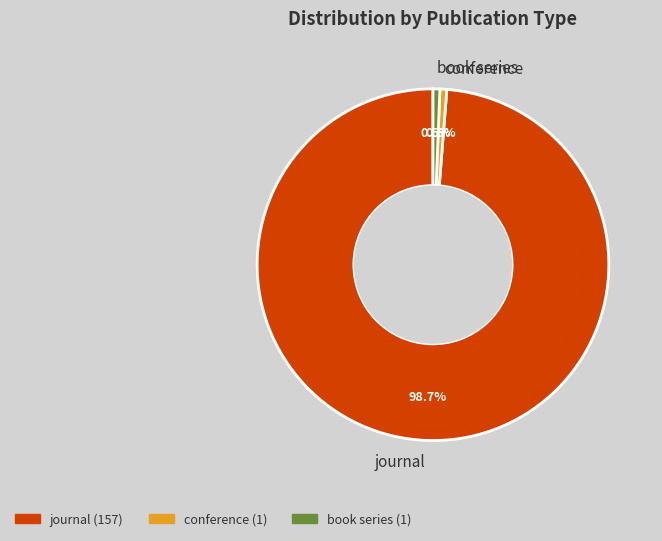

Count the number of slices in the pie.

3